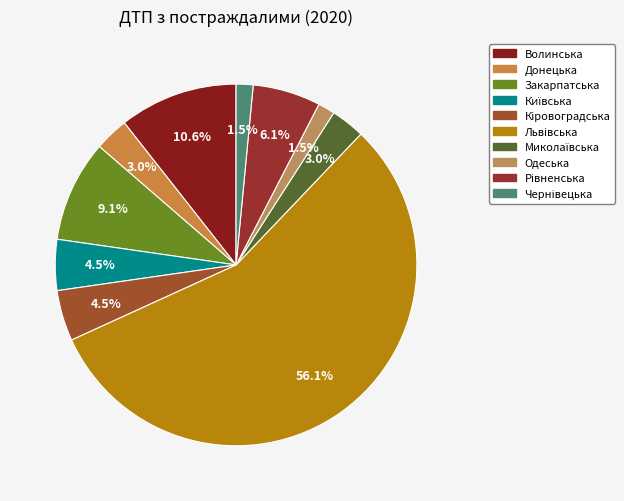

Which category has the biggest portion of the pie?

Львівська